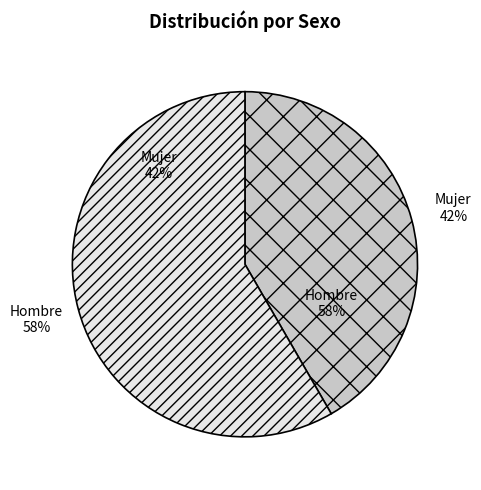

Is there a majority slice in this chart?

Yes